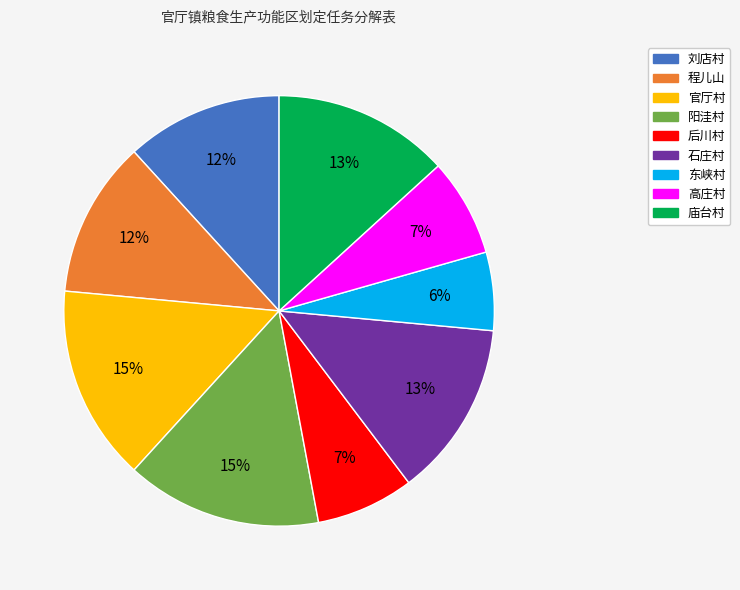

How many slices are in this pie chart?

9